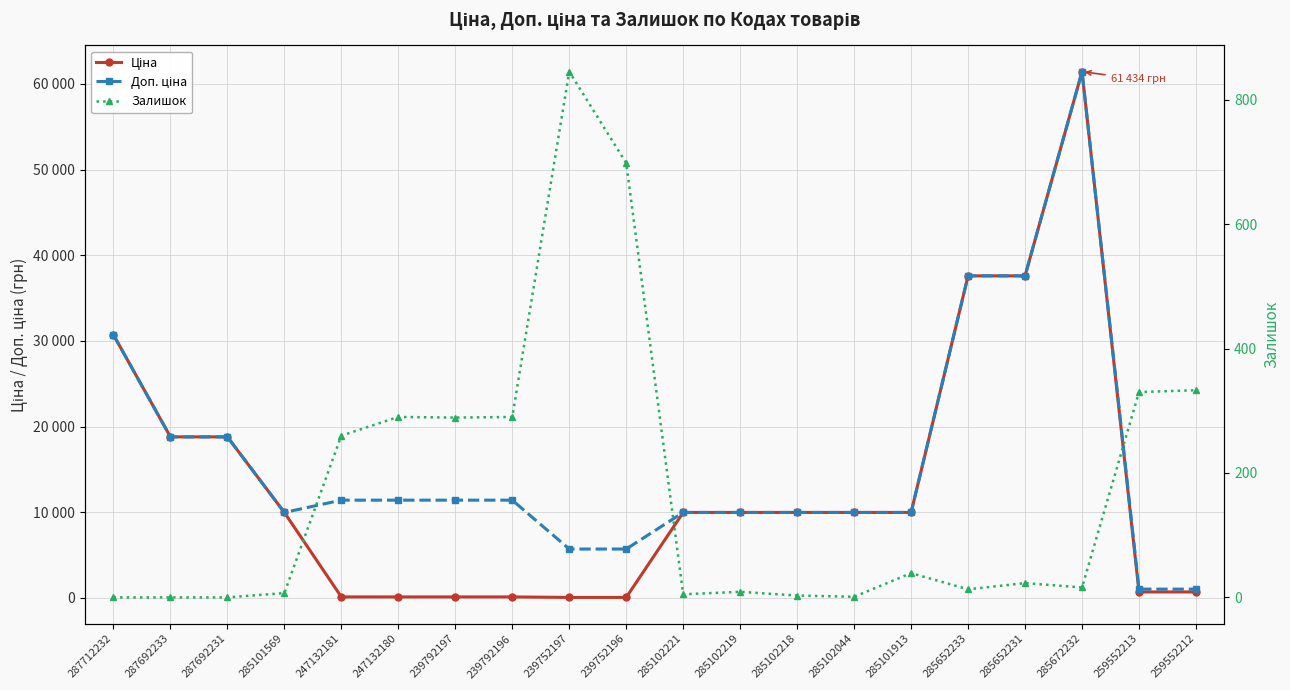

How many lines are shown in the chart?

3